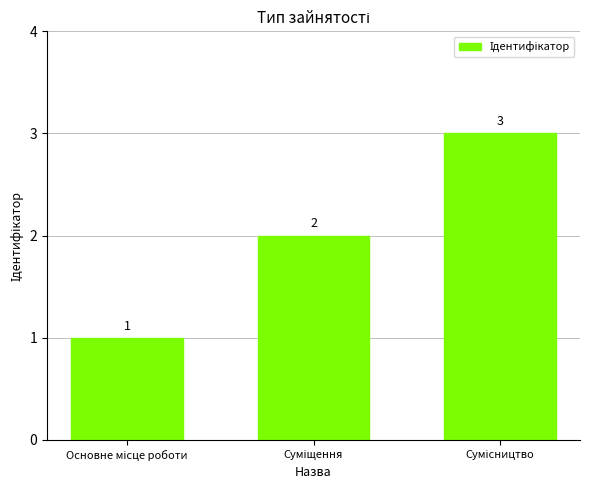

What is the value of the 2nd bar from the left?

2